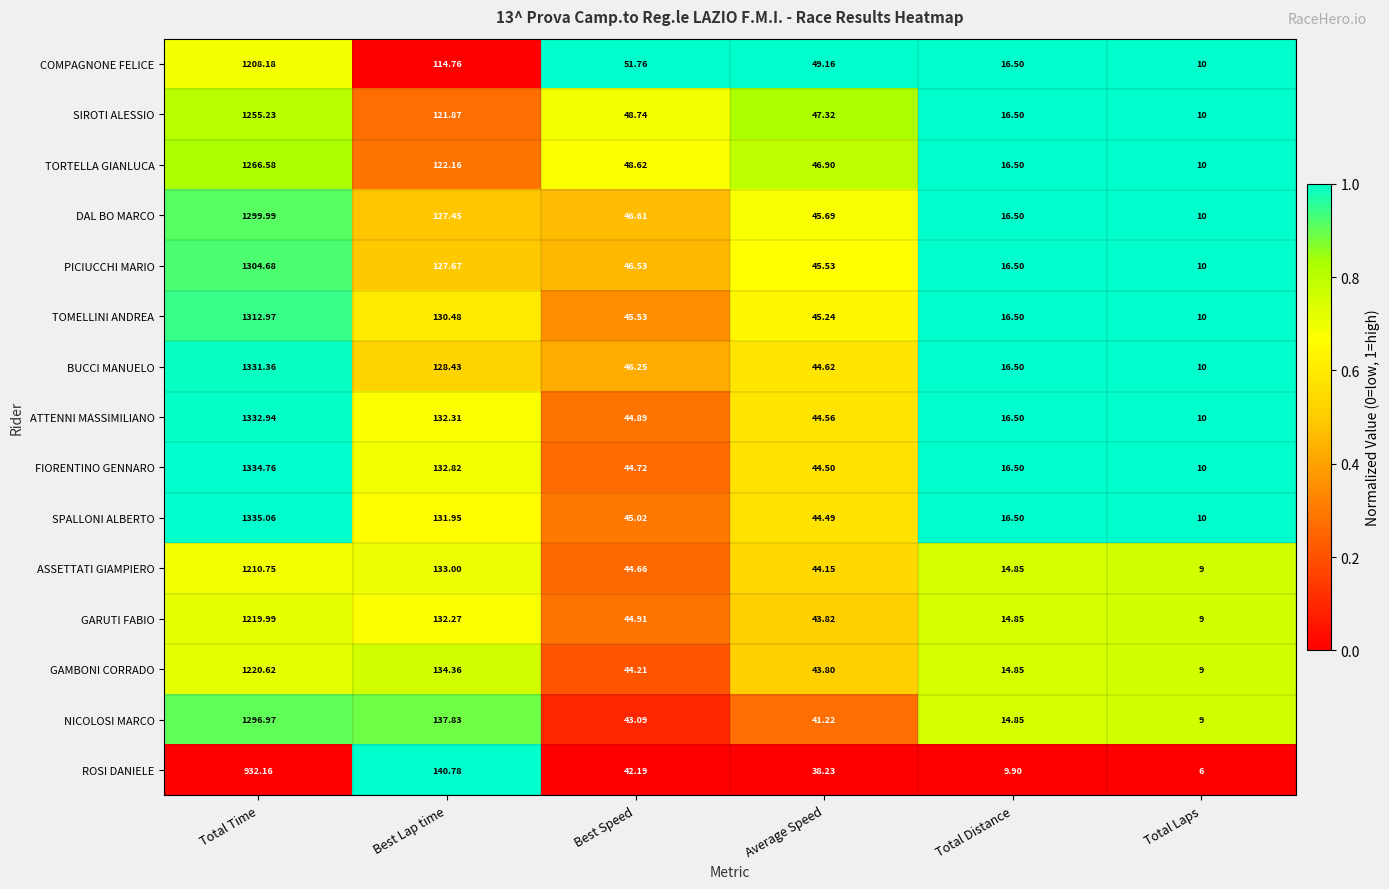

Rank the series by their maximum value, from highest to lowest.

SPALLONI ALBERTO, FIORENTINO GENNARO, ATTENNI MASSIMILIANO, BUCCI MANUELO, TOMELLINI ANDREA, PICIUCCHI MARIO, DAL BO MARCO, NICOLOSI MARCO, TORTELLA GIANLUCA, SIROTI ALESSIO, GAMBONI CORRADO, GARUTI FABIO, ASSETTATI GIAMPIERO, COMPAGNONE FELICE, ROSI DANIELE